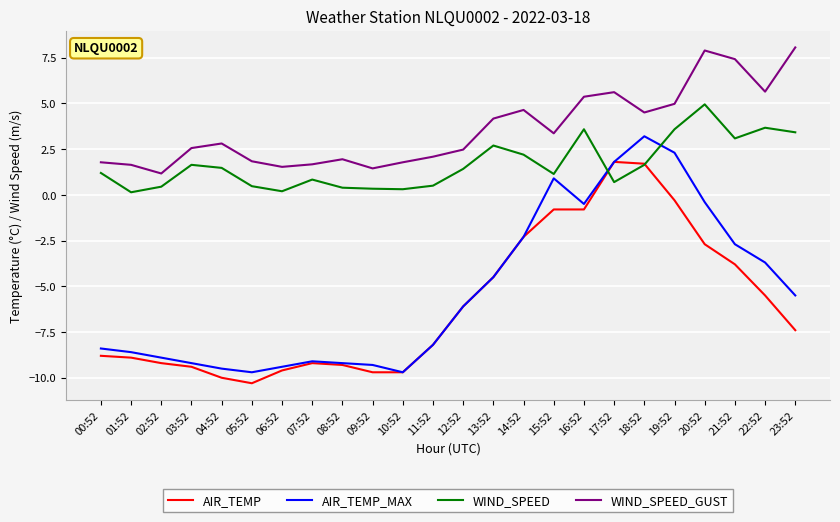

Which series changed the most between 10:52 and 19:52?

AIR_TEMP_MAX